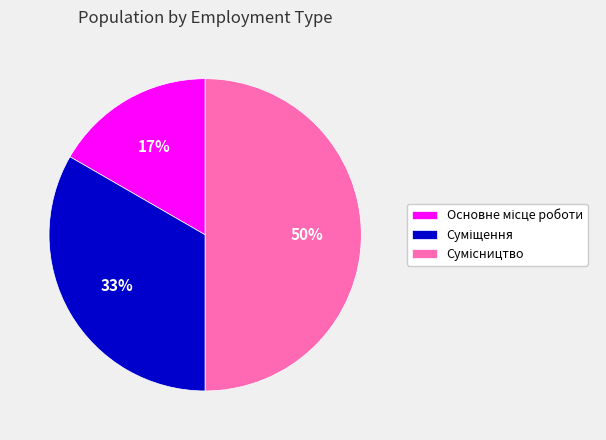

How many slices are in this pie chart?

3